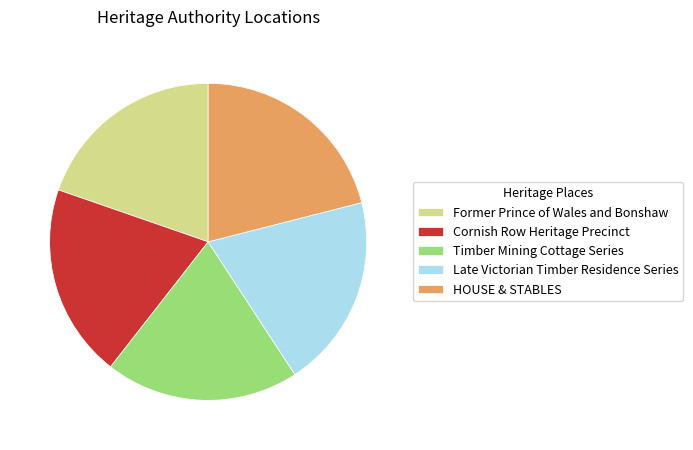

Which slice is the largest?

HOUSE & STABLES